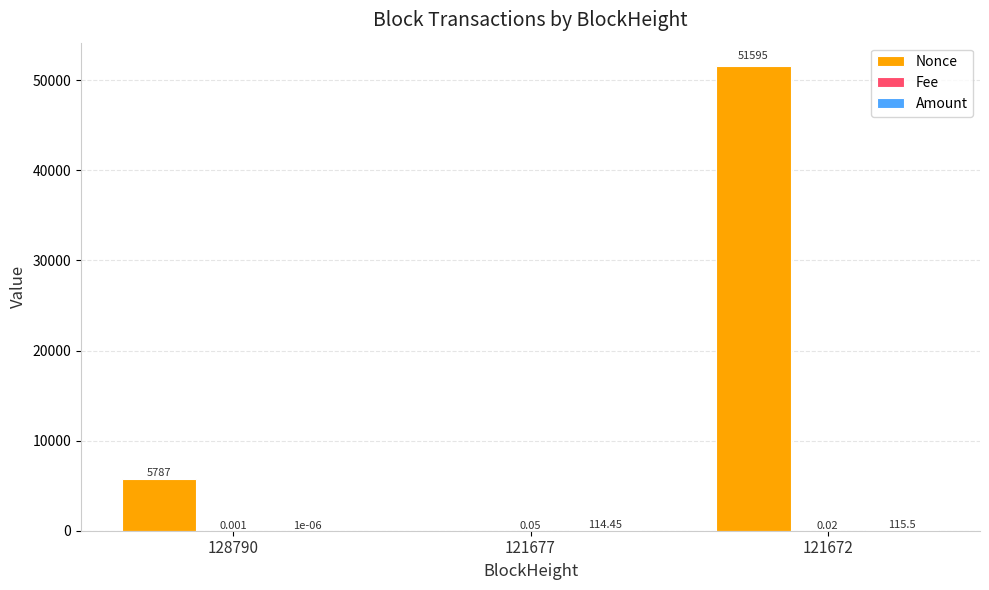

True or false: Nonce has a value of -19338.4 at 121677.

False